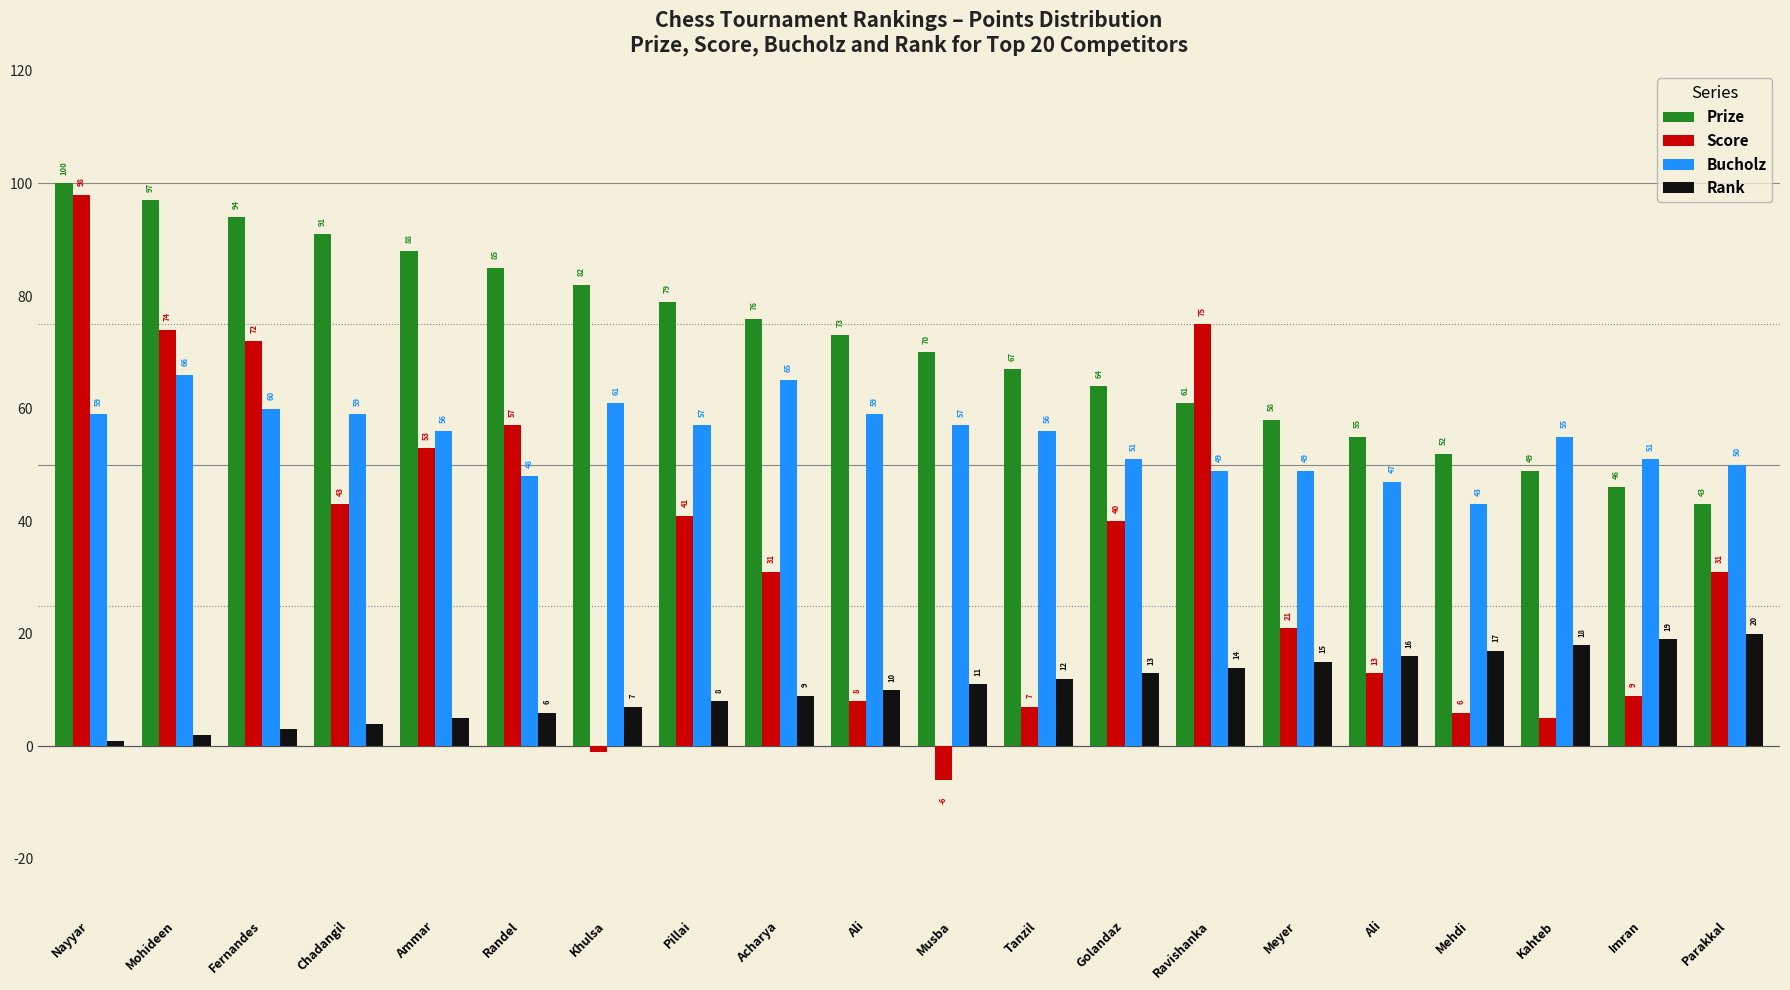

Between Mehdi and Musba, which is larger?

Musba